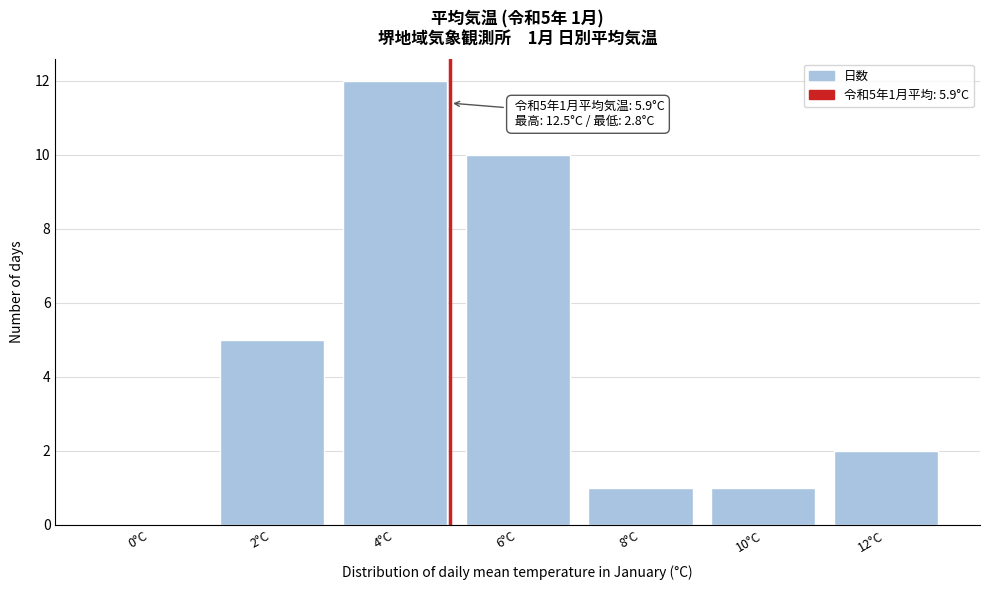

Reading left to right, list all the values displayed in this chart.

0°C=0	2°C=5	4°C=12	6°C=10	8°C=1	10°C=1	12°C=2